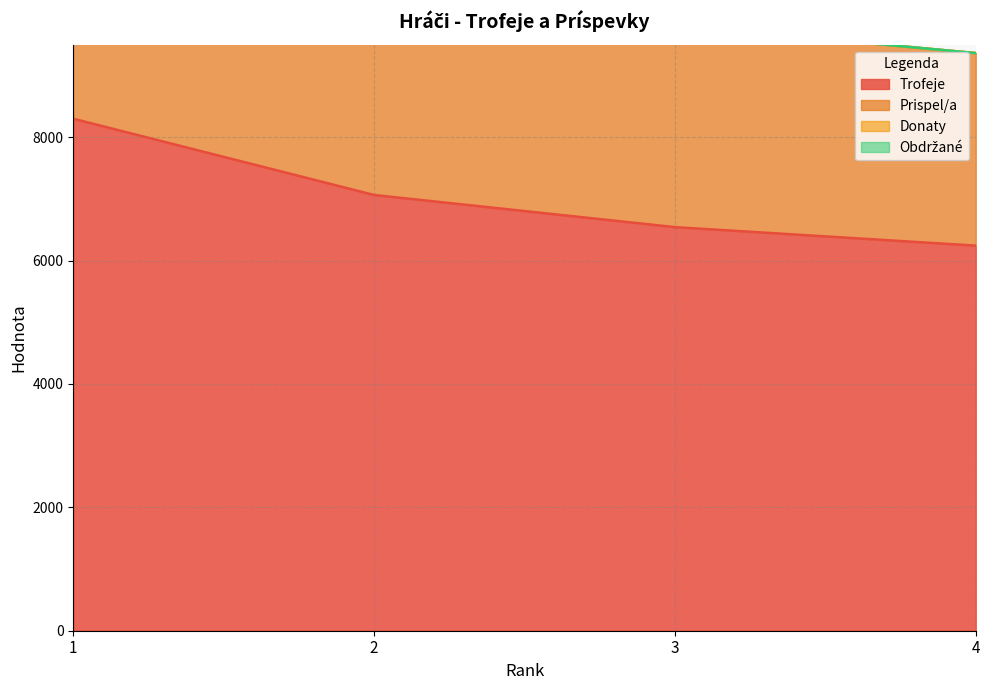

What is the sum of all Prispel/a values?

42218